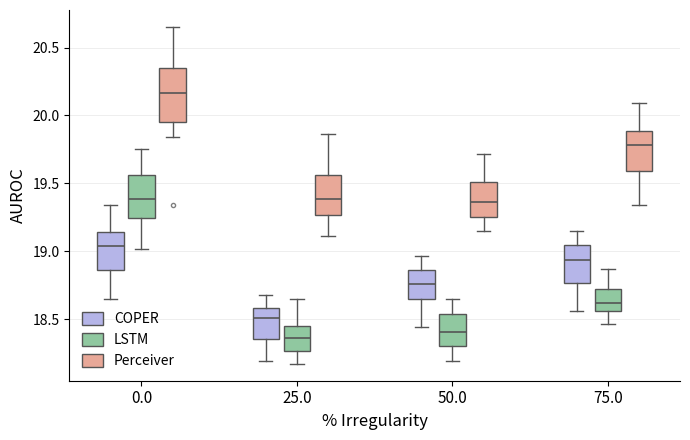

Comparing the boxes themselves (not the whiskers), which one is the tallest?

0.0 (Perceiver)